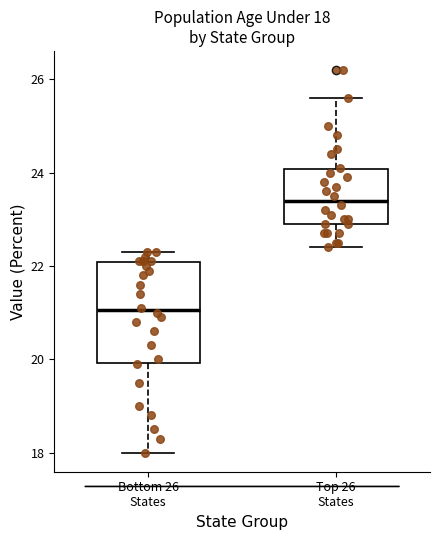

Which box has the highest median line?

Top 26 States